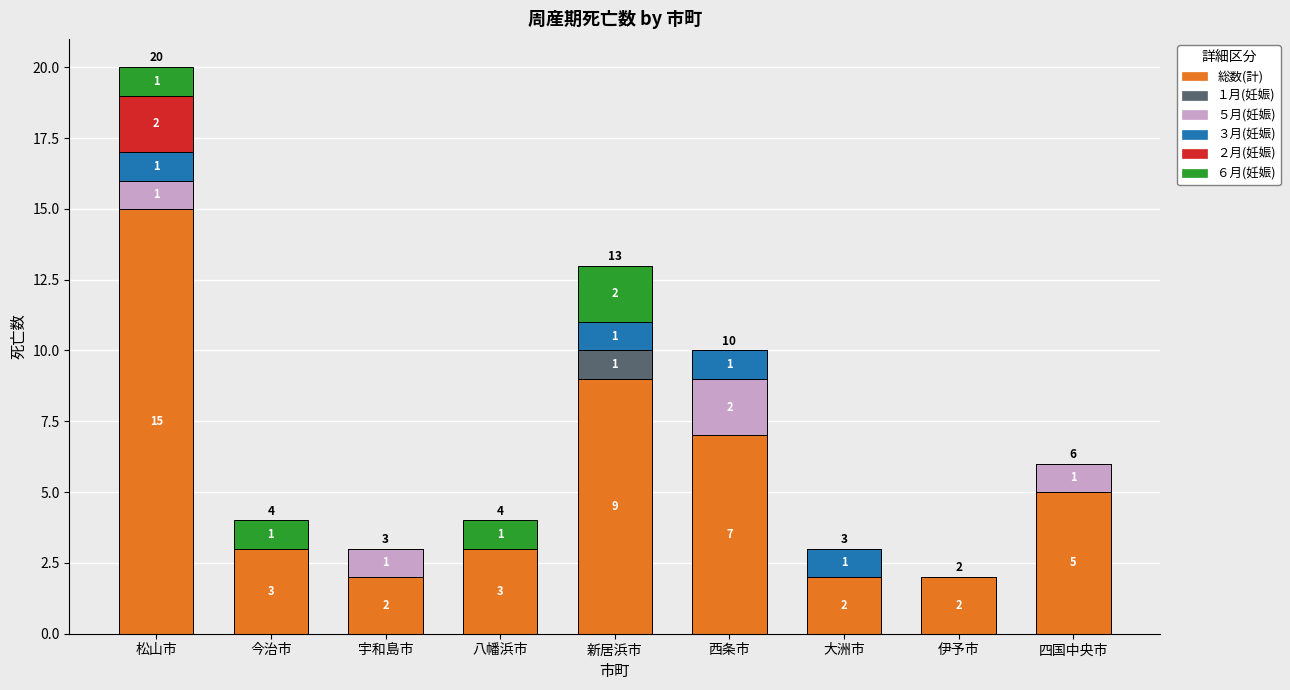

At which label does 総数(計) reach its peak?

松山市